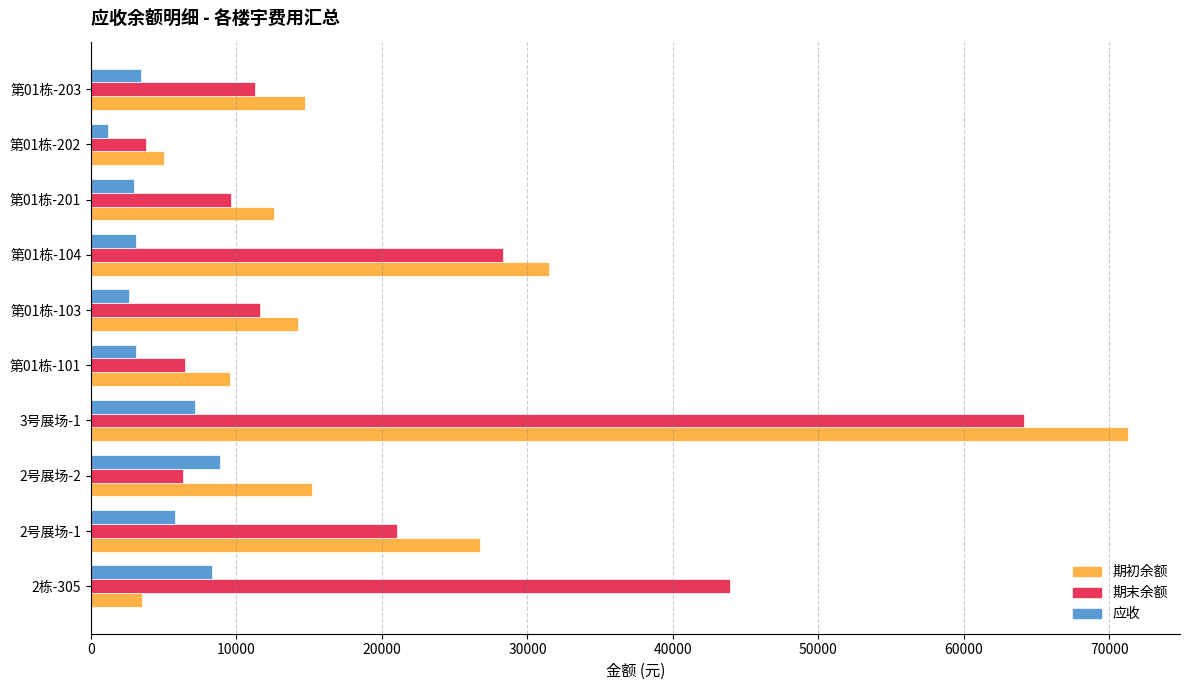

Count the number of data series in this chart.

3